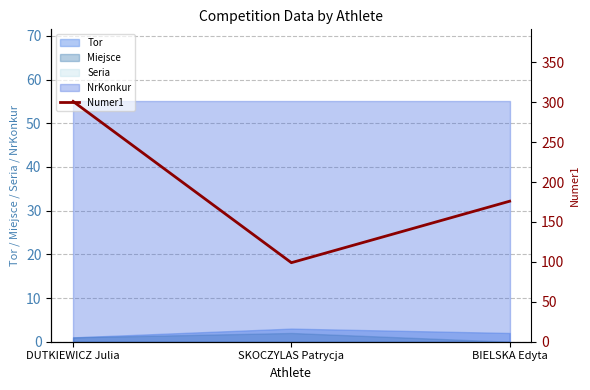

What is the label of the 2nd point from the right?

SKOCZYLAS Patrycja